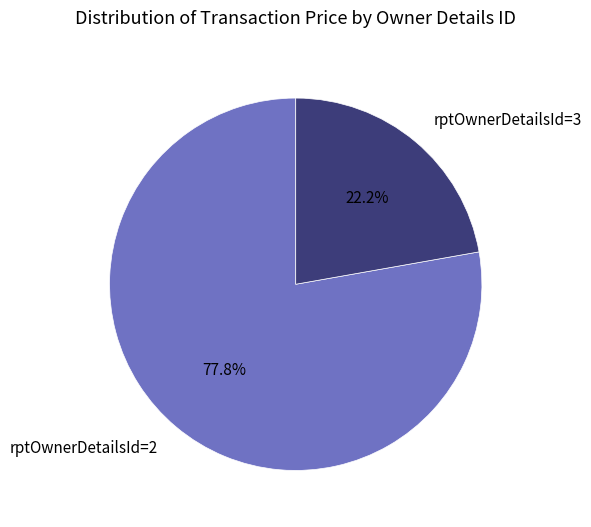

Which slice is the smallest?

rptOwnerDetailsId=3